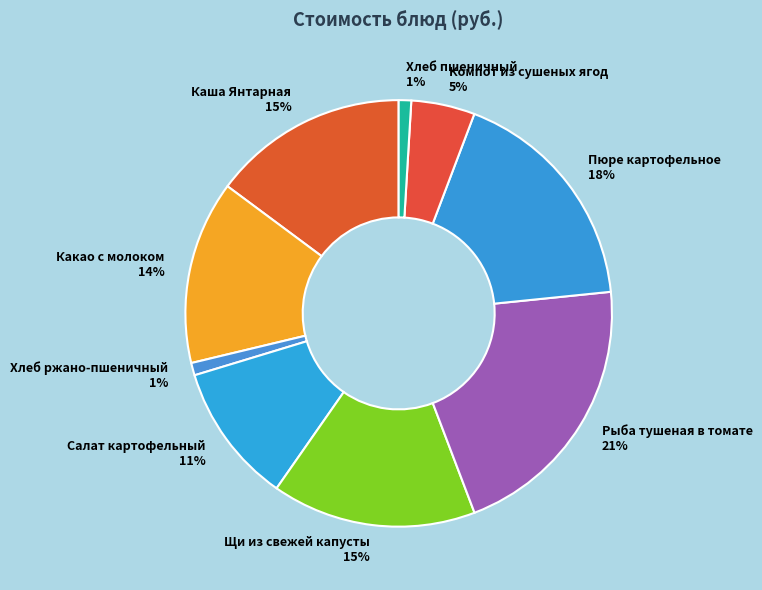

Which category has the biggest portion of the pie?

Рыба тушеная в томате